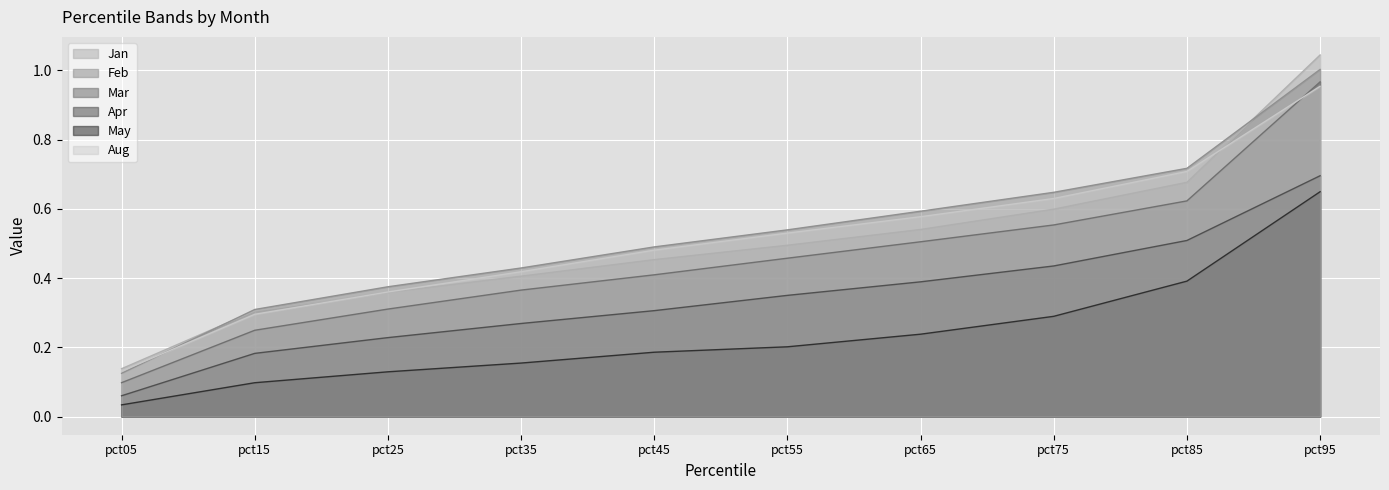

What is the value of the Mar point at the 10th from the left?

1.0